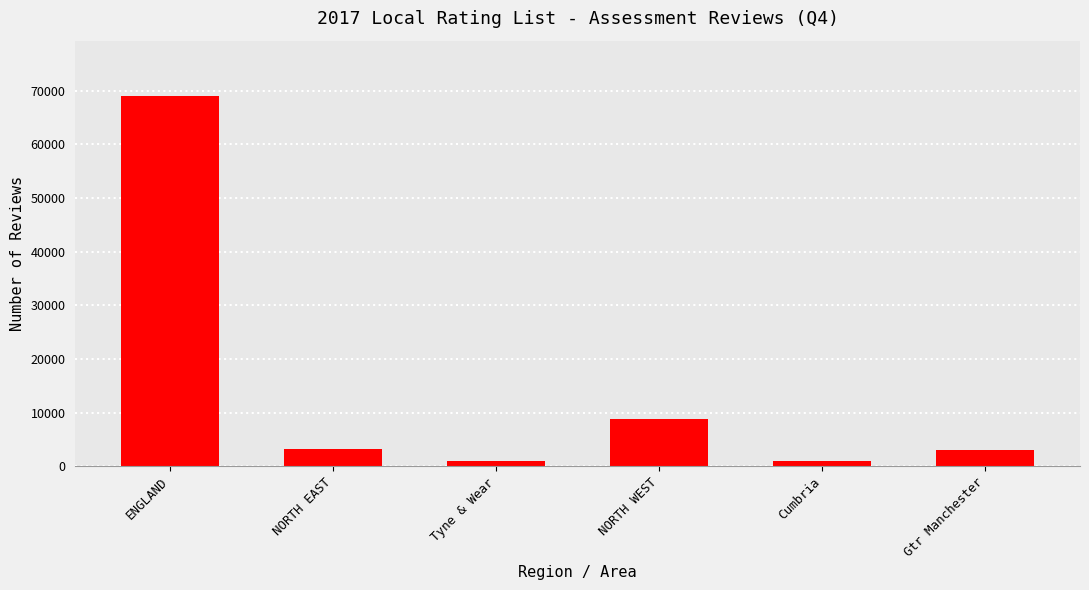

What position from the right is NORTH WEST?

3